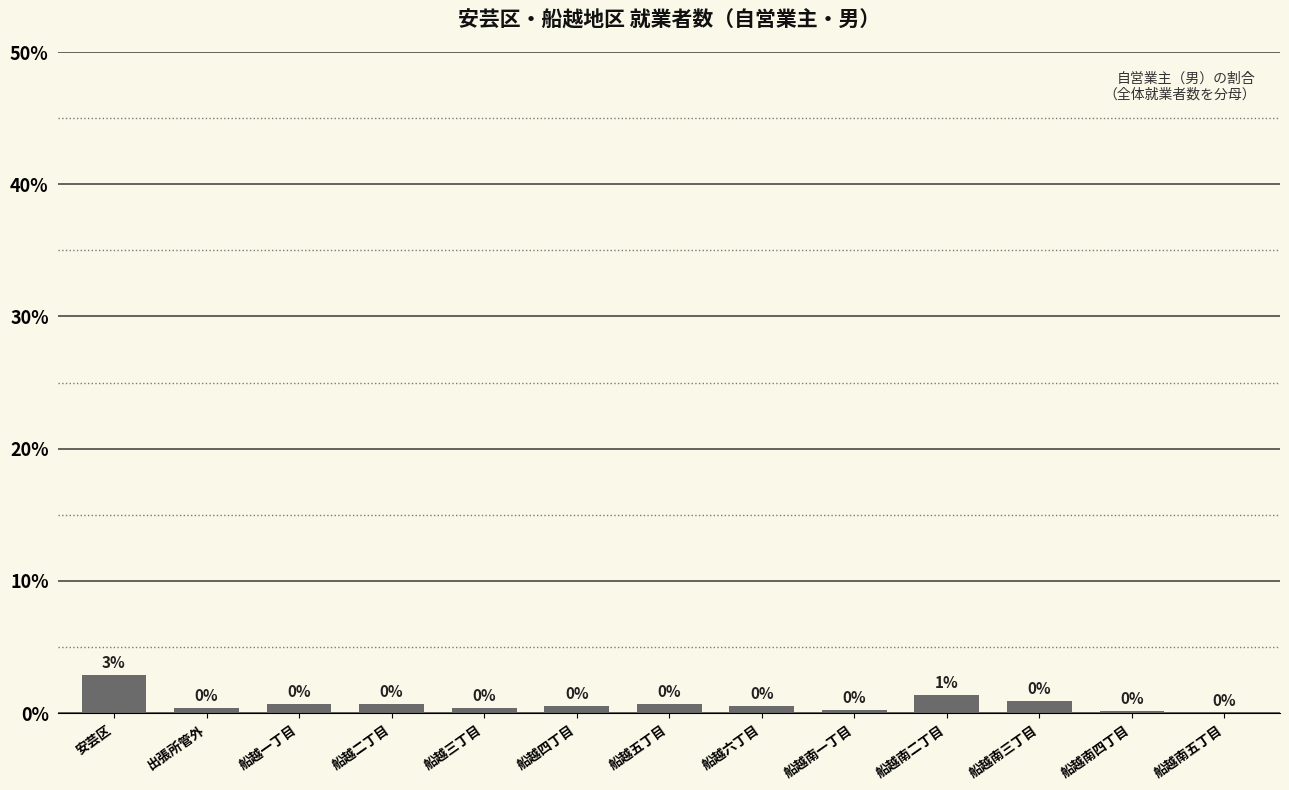

What is the sum of all values?

9.7